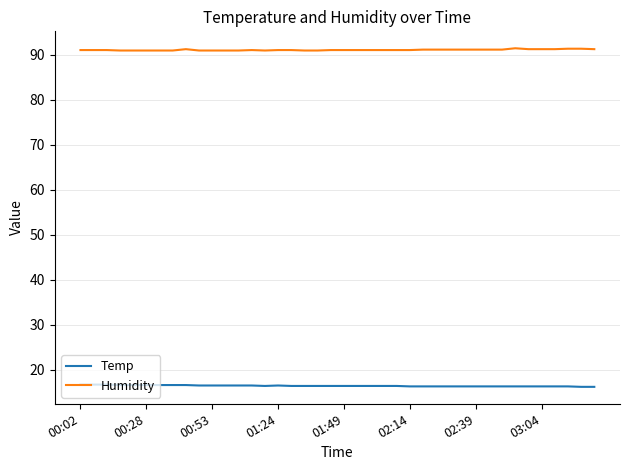

How many categories are shown in the chart?

40